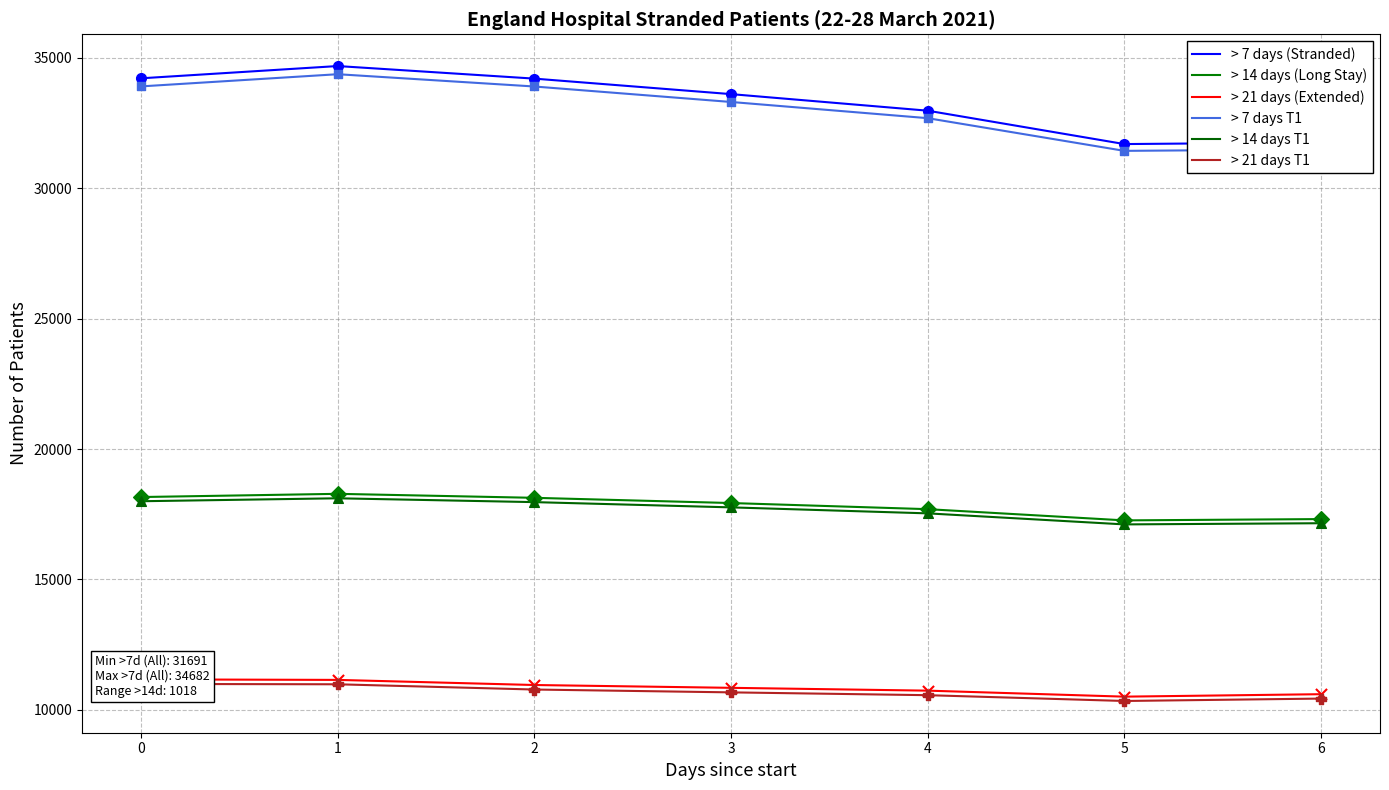

At how many categories does at least one series exceed 12568?

7